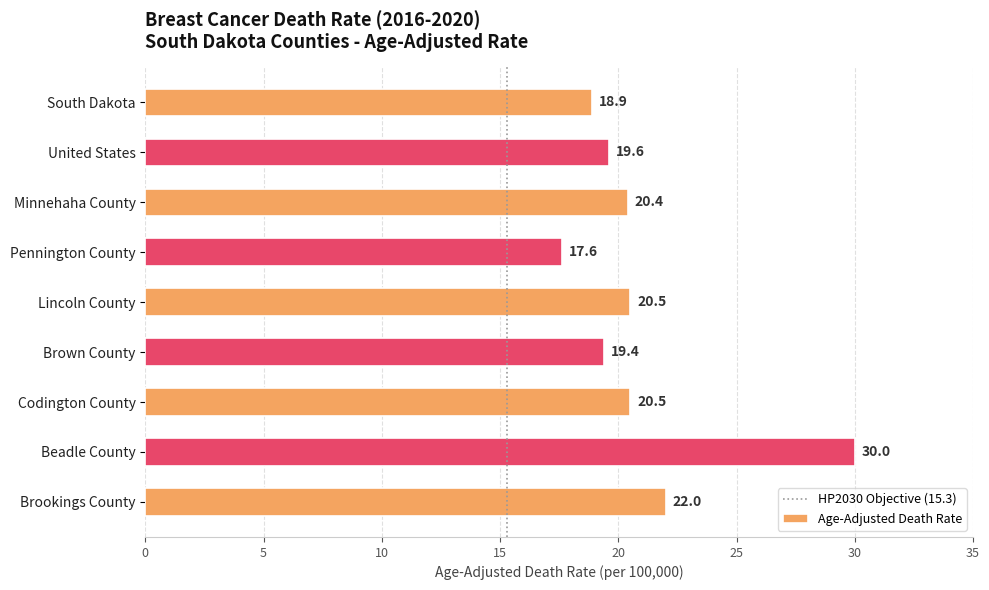

Reading bottom to top, extract all data points from this chart.

22.0	30.0	20.5	19.4	20.5	17.6	20.4	19.6	18.9